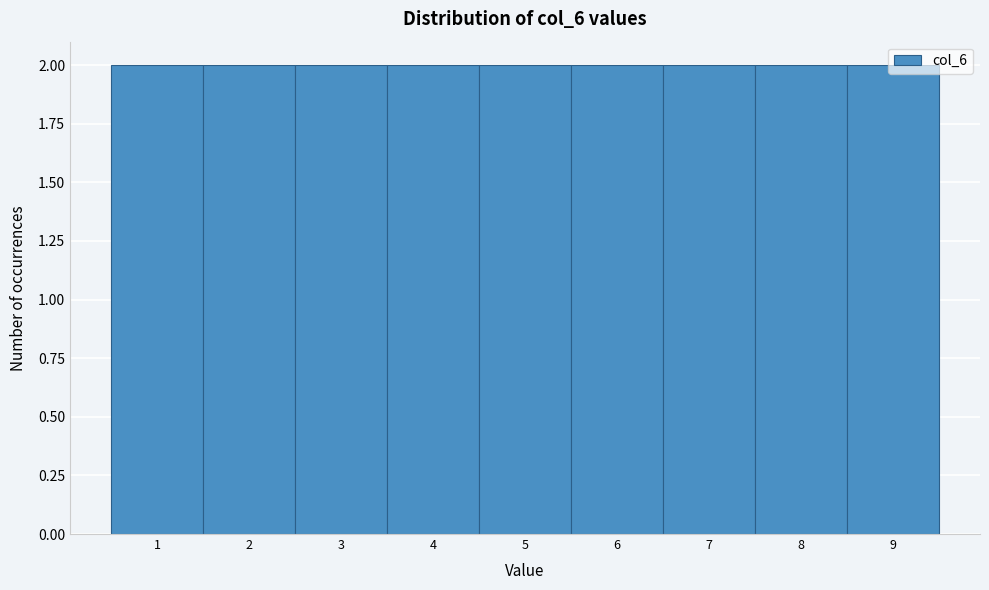

How tall is the bar that spans 6.5 to 7.5 on the x-axis? The values are not printed on the chart, so give them approximately, as read against the axis.

2